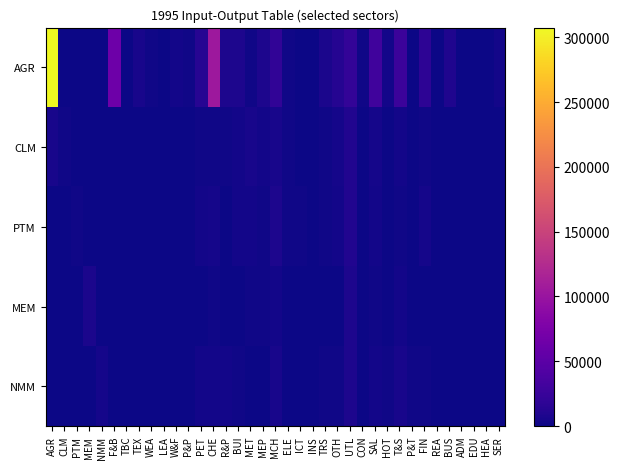

At MEM, list the series in order from smallest to largest.

PTM, CLM, NMM, AGR, MEM